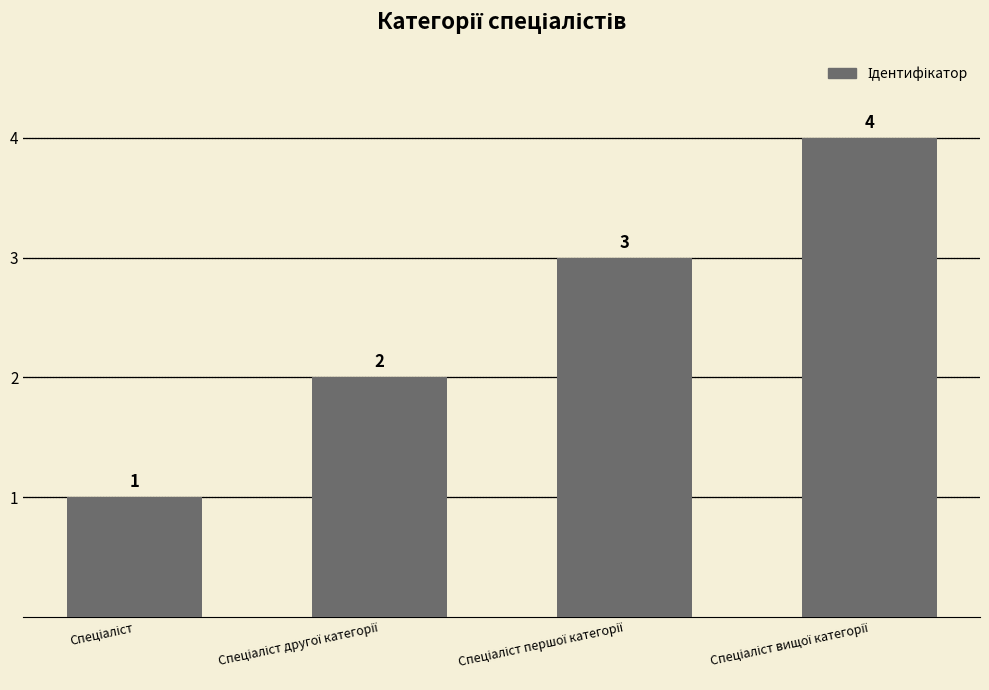

Count the values in the range 2 to 4.

3